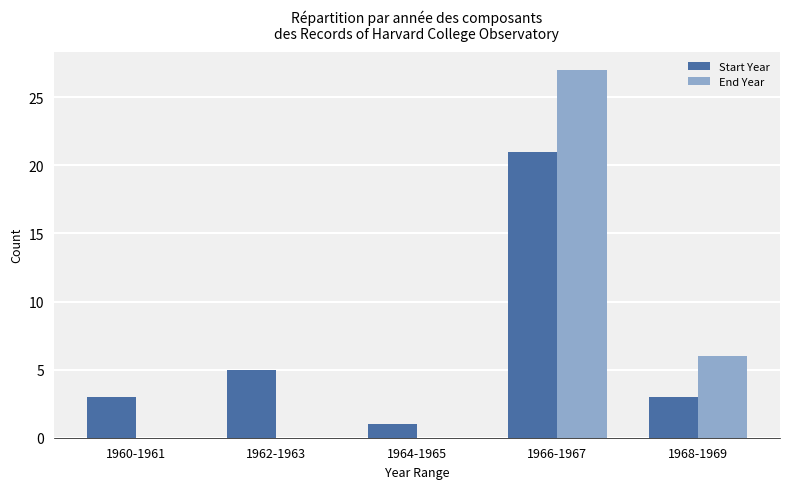

What is the sum of the Start Year values at 1966-1967 and 1962-1963?

26